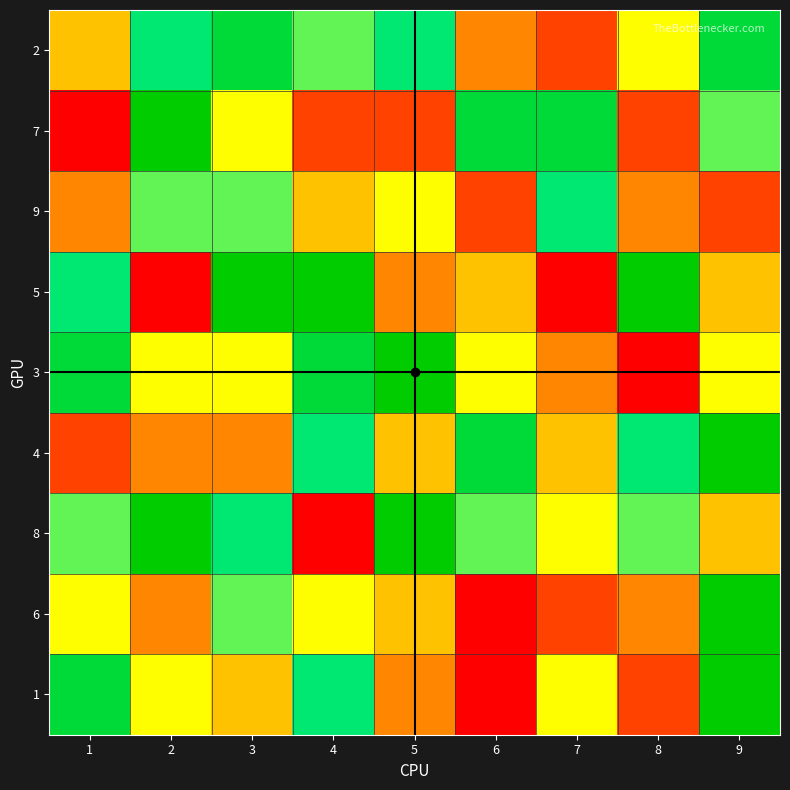

How many series are shown in this chart?

9